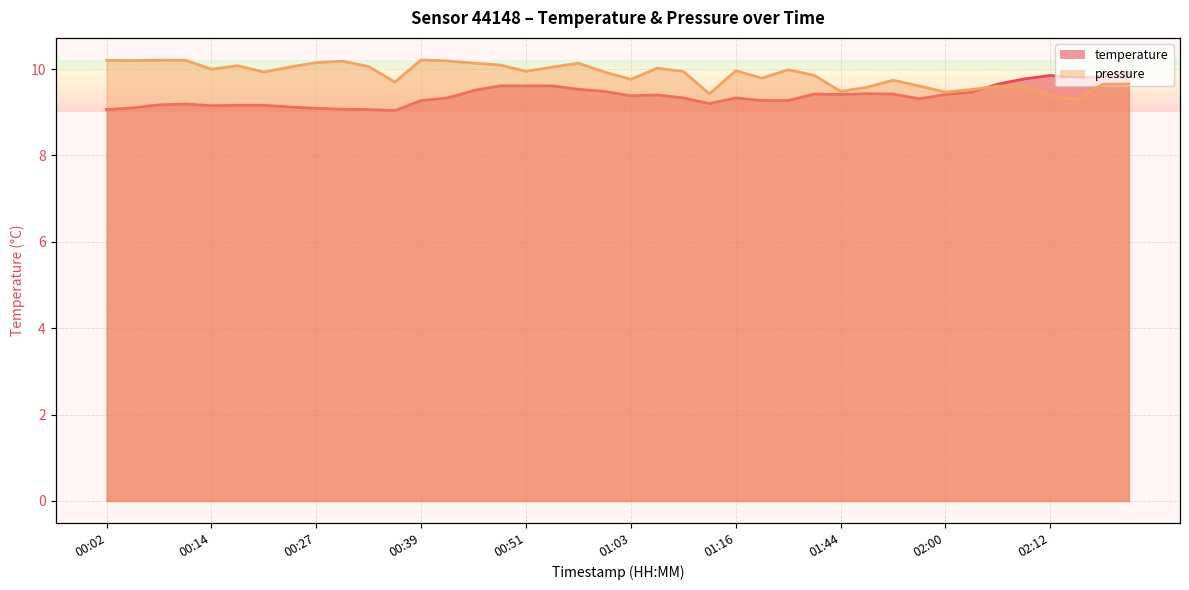

What is the spread (max minus min) of values at 01:44?

0.2